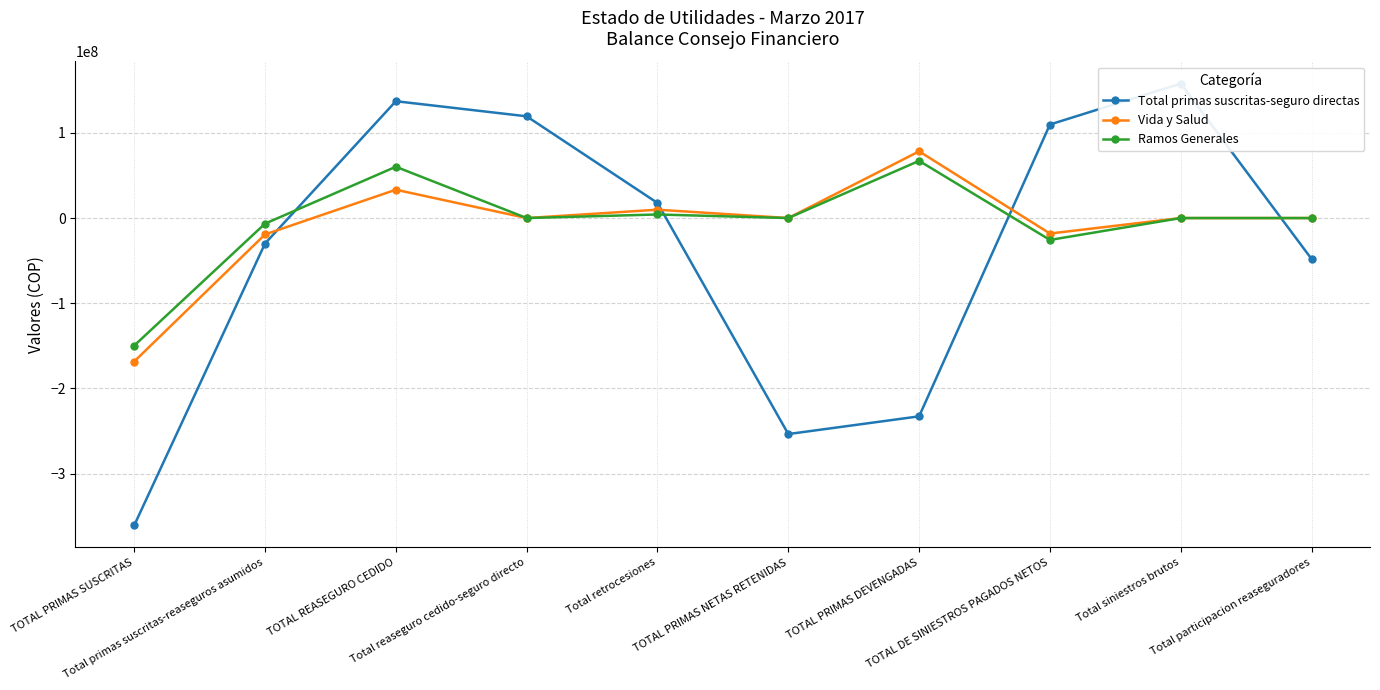

Which series has the widest spread of values?

Total primas suscritas-seguro directas